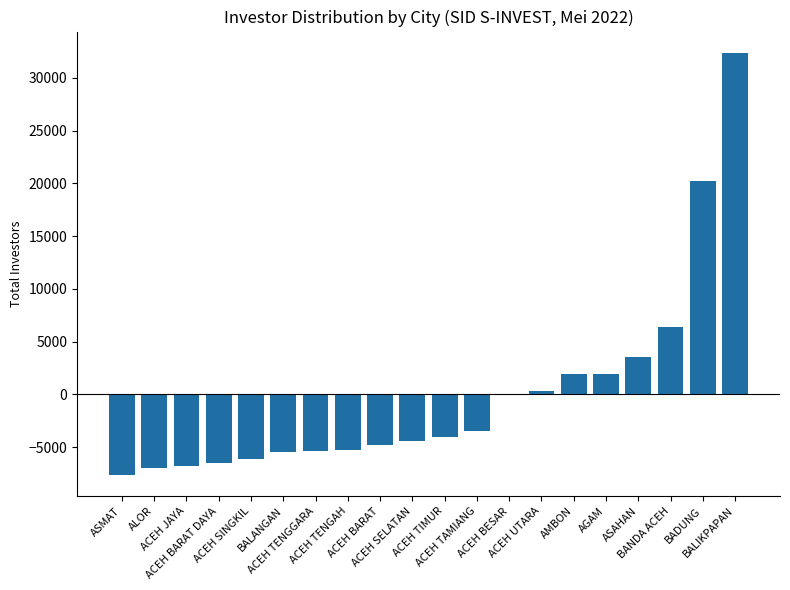

Does the chart contain stacked bars?

No